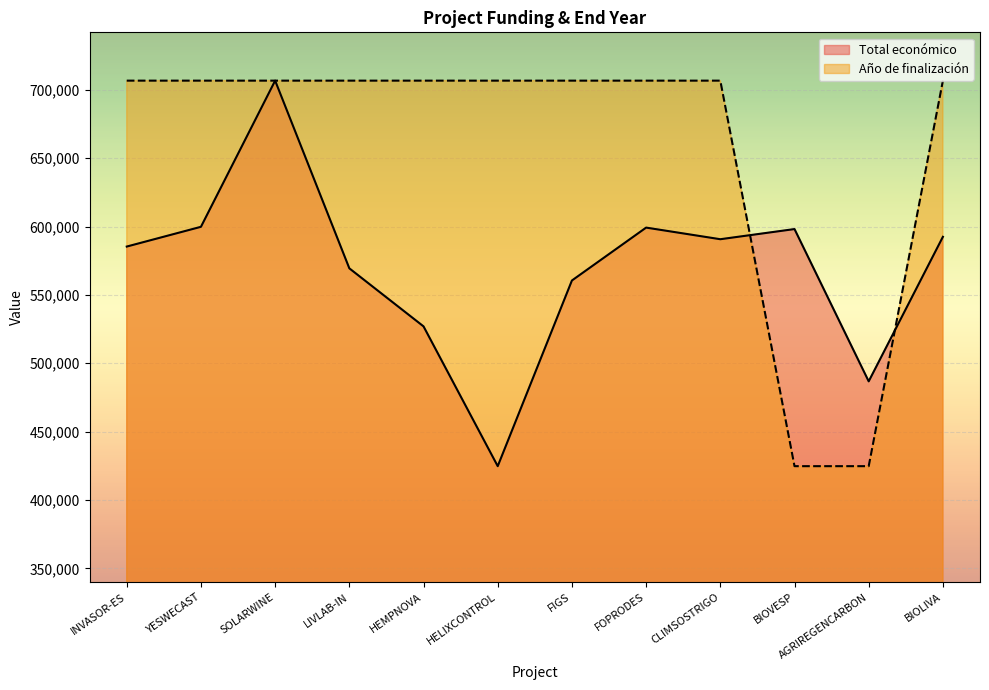

How many values in the Total económico series are below 590712?

6